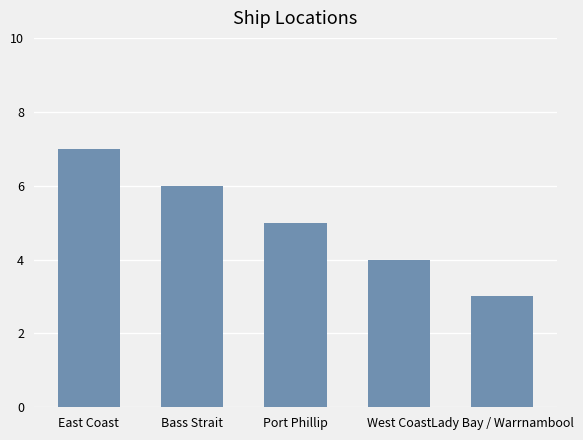

How many series are shown in this chart?

1